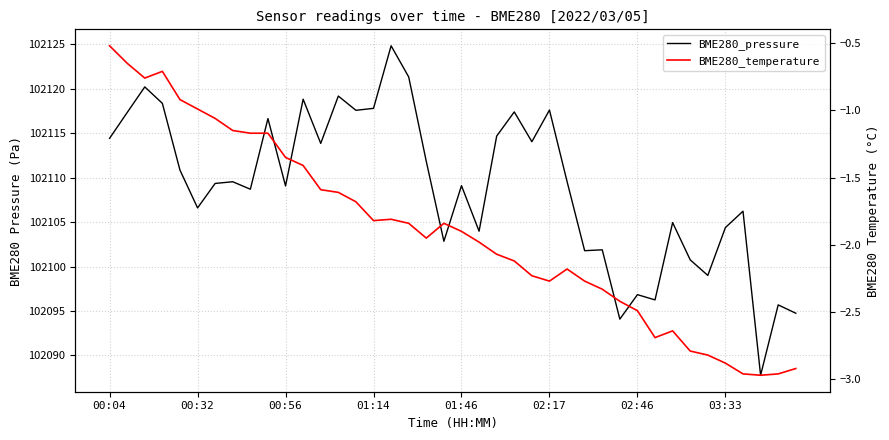

At which category does the chart reach its peak across all series?

16